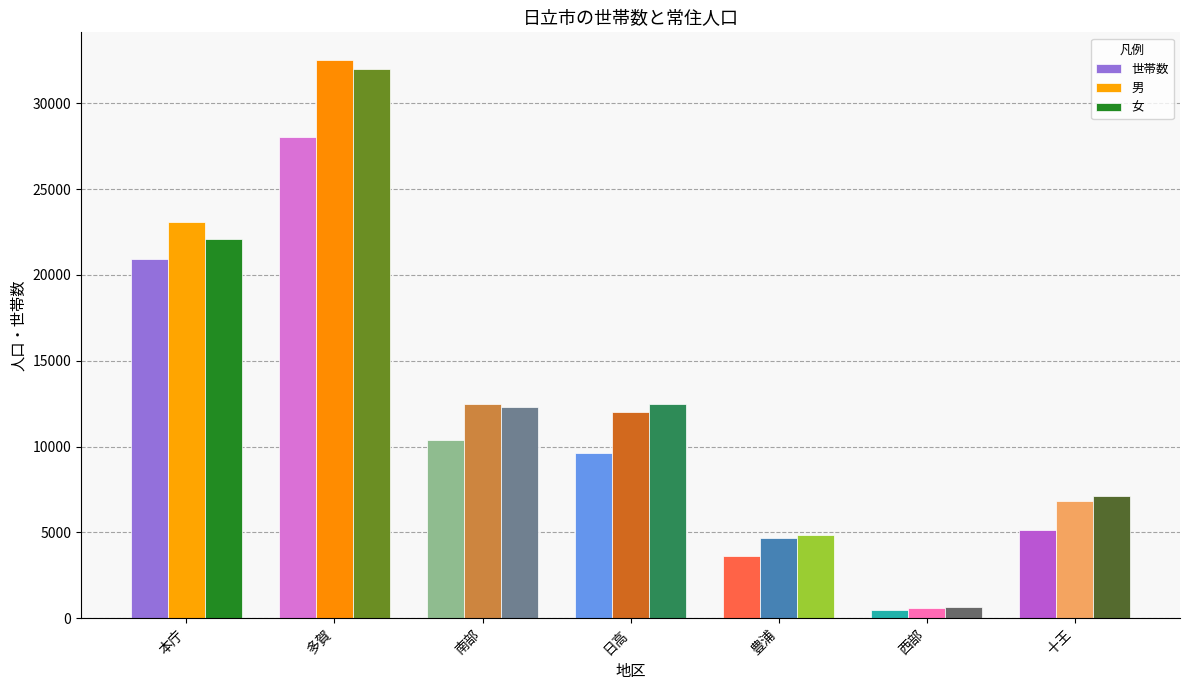

Reading left to right, list all the values displayed in this chart.

世帯数: 本庁=20899	多賀=28042	南部=10388	日高=9606	豊浦=3635	西部=490	十王=5115
男: 本庁=23071	多賀=32508	南部=12457	日高=11994	豊浦=4668	西部=591	十王=6848
女: 本庁=22064	多賀=32008	南部=12299	日高=12488	豊浦=4836	西部=658	十王=7109